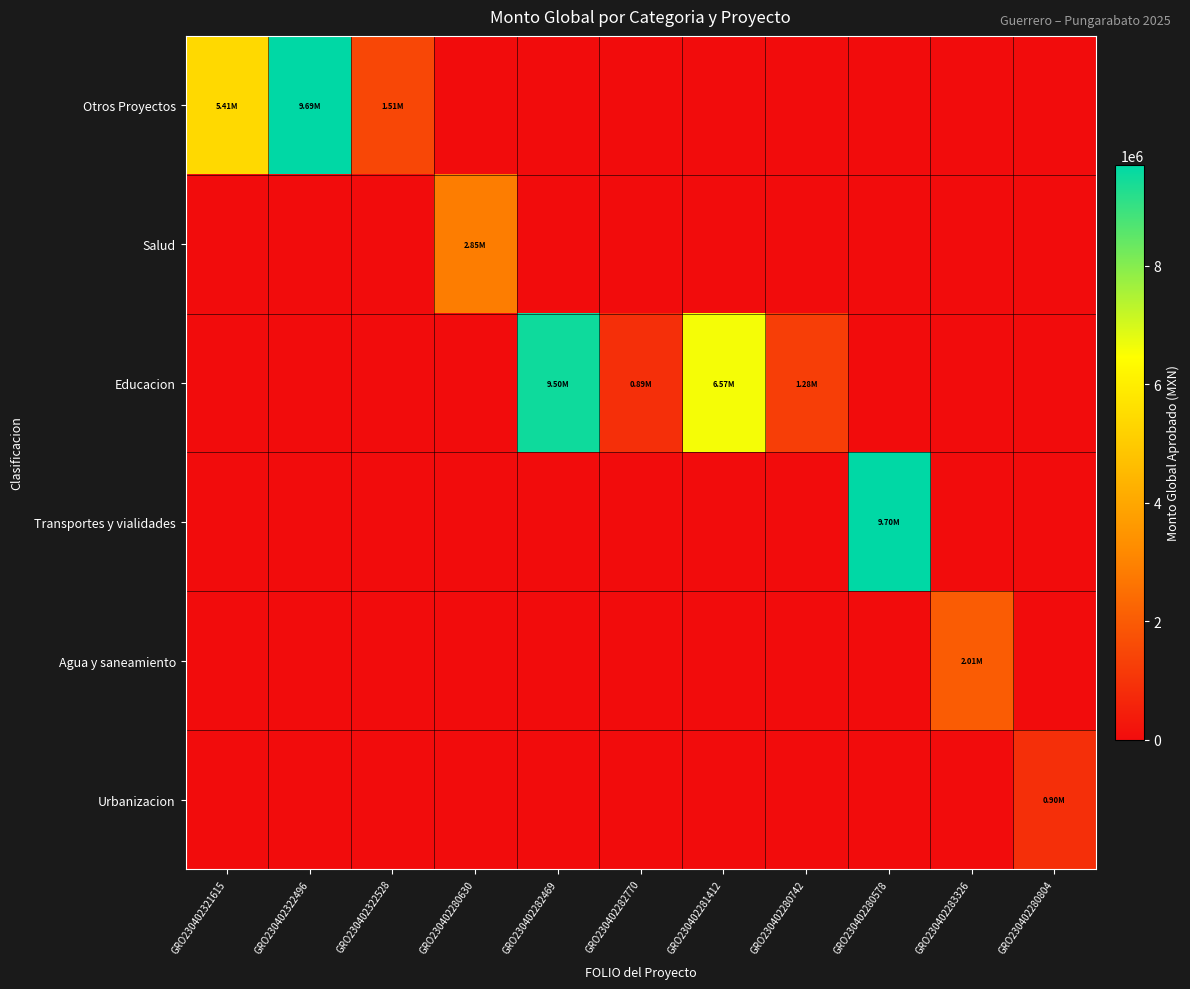

Reading right to left, list all the values displayed in this chart.

Otros Proyectos: GRO230402280804=0.0	GRO230402283326=0.0	GRO230402280578=0.0	GRO230402280742=0.0	GRO230402281412=0.0	GRO230402282770=0.0	GRO230402282469=0.0	GRO230402280630=0.0	GRO230402322528=1506405.1	GRO230402322496=9693393.8	GRO230402321615=5409765.0
Salud: GRO230402280804=0.0	GRO230402283326=0.0	GRO230402280578=0.0	GRO230402280742=0.0	GRO230402281412=0.0	GRO230402282770=0.0	GRO230402282469=0.0	GRO230402280630=2846209.2	GRO230402322528=0.0	GRO230402322496=0.0	GRO230402321615=0.0
Educacion: GRO230402280804=0.0	GRO230402283326=0.0	GRO230402280578=0.0	GRO230402280742=1282344.2	GRO230402281412=6573314.1	GRO230402282770=893933.2	GRO230402282469=9504175.6	GRO230402280630=0.0	GRO230402322528=0.0	GRO230402322496=0.0	GRO230402321615=0.0
Transportes y vialidades: GRO230402280804=0.0	GRO230402283326=0.0	GRO230402280578=9698365.6	GRO230402280742=0.0	GRO230402281412=0.0	GRO230402282770=0.0	GRO230402282469=0.0	GRO230402280630=0.0	GRO230402322528=0.0	GRO230402322496=0.0	GRO230402321615=0.0
Agua y saneamiento: GRO230402280804=0.0	GRO230402283326=2007997.1	GRO230402280578=0.0	GRO230402280742=0.0	GRO230402281412=0.0	GRO230402282770=0.0	GRO230402282469=0.0	GRO230402280630=0.0	GRO230402322528=0.0	GRO230402322496=0.0	GRO230402321615=0.0
Urbanizacion: GRO230402280804=902501.0	GRO230402283326=0.0	GRO230402280578=0.0	GRO230402280742=0.0	GRO230402281412=0.0	GRO230402282770=0.0	GRO230402282469=0.0	GRO230402280630=0.0	GRO230402322528=0.0	GRO230402322496=0.0	GRO230402321615=0.0